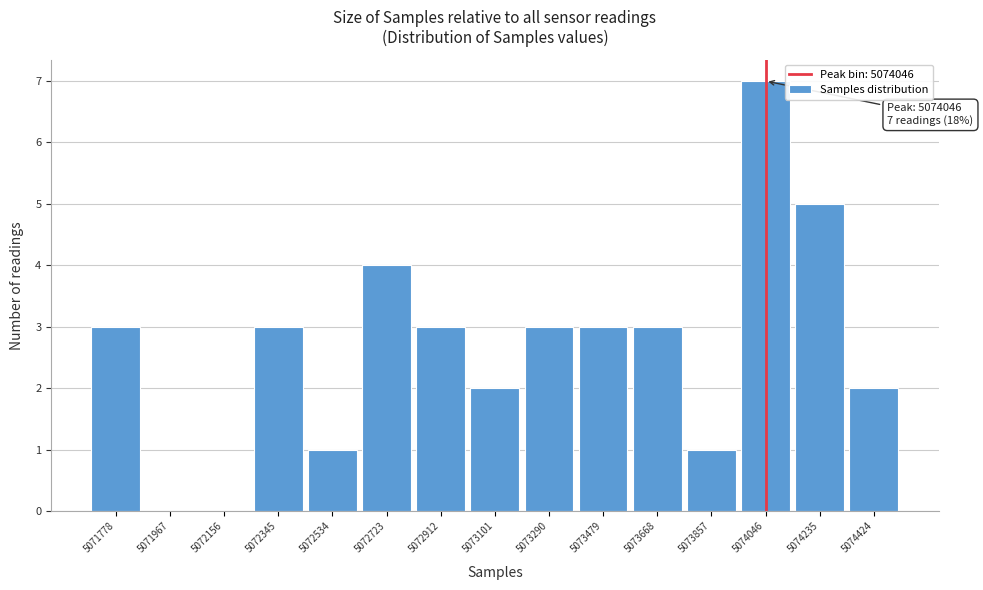

Reading left to right, extract all data points from this chart.

5071778=3	5071967=0	5072156=0	5072345=3	5072534=1	5072723=4	5072912=3	5073101=2	5073290=3	5073479=3	5073668=3	5073857=1	5074046=7	5074235=5	5074424=2